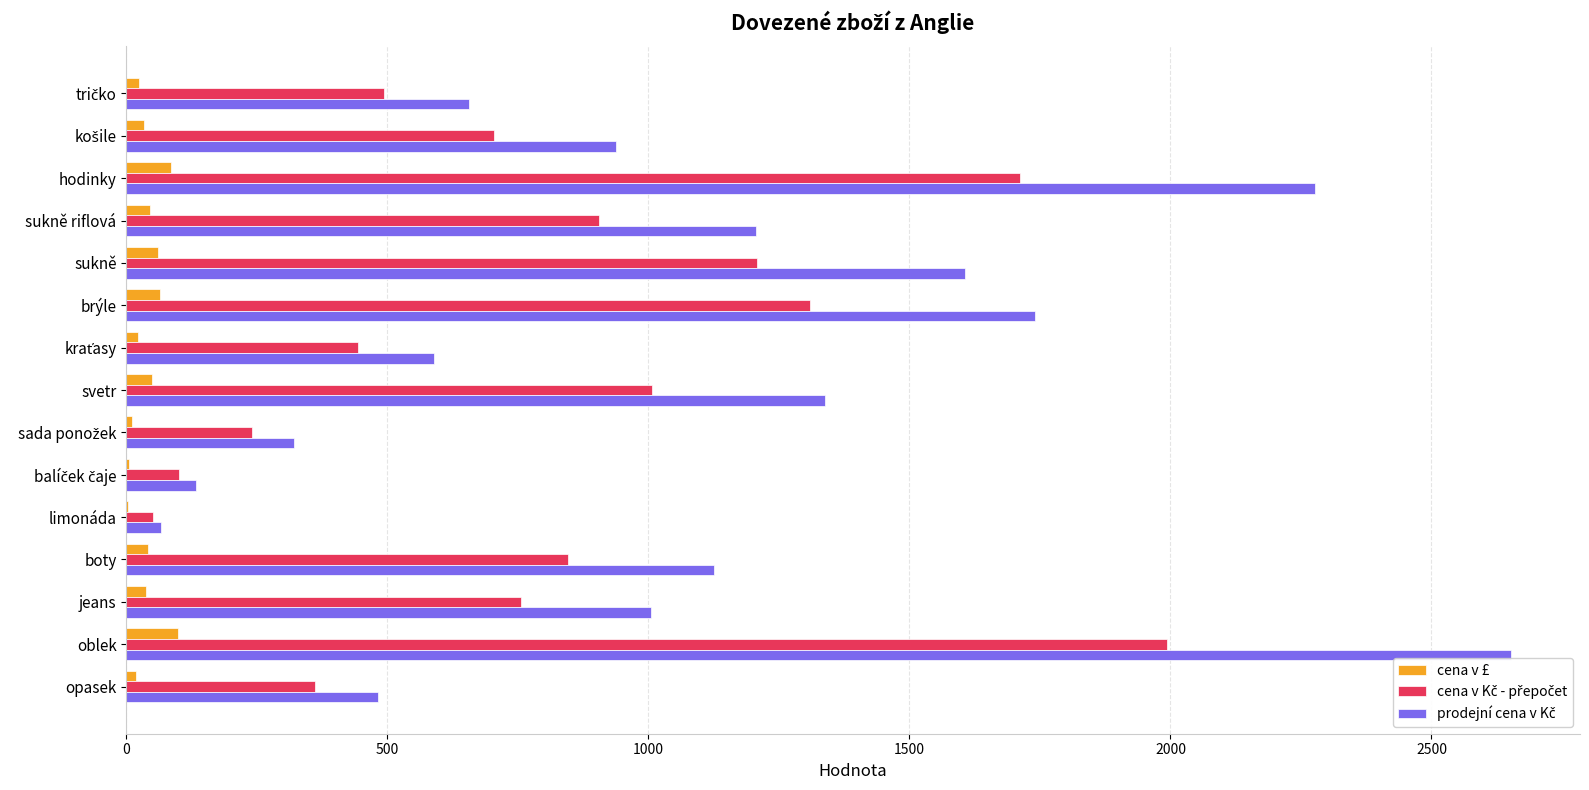

At which category does the chart reach its peak across all series?

oblek